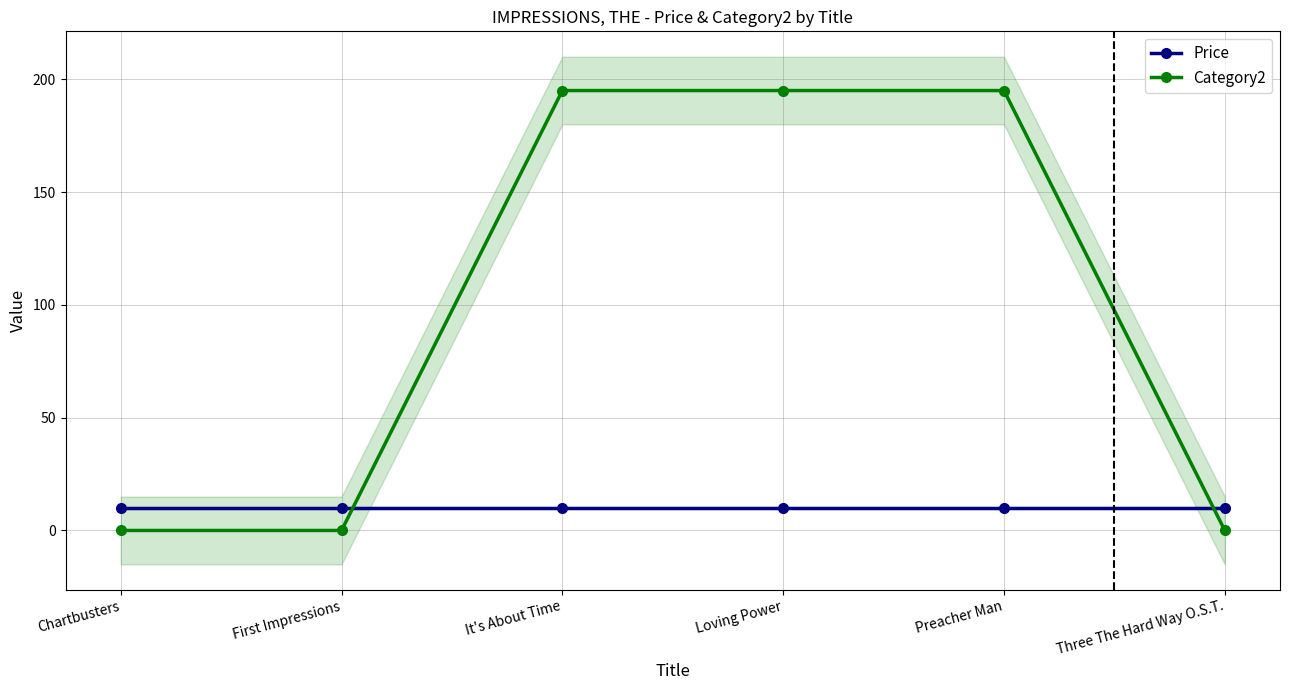

Does the chart have visible grid lines?

Yes